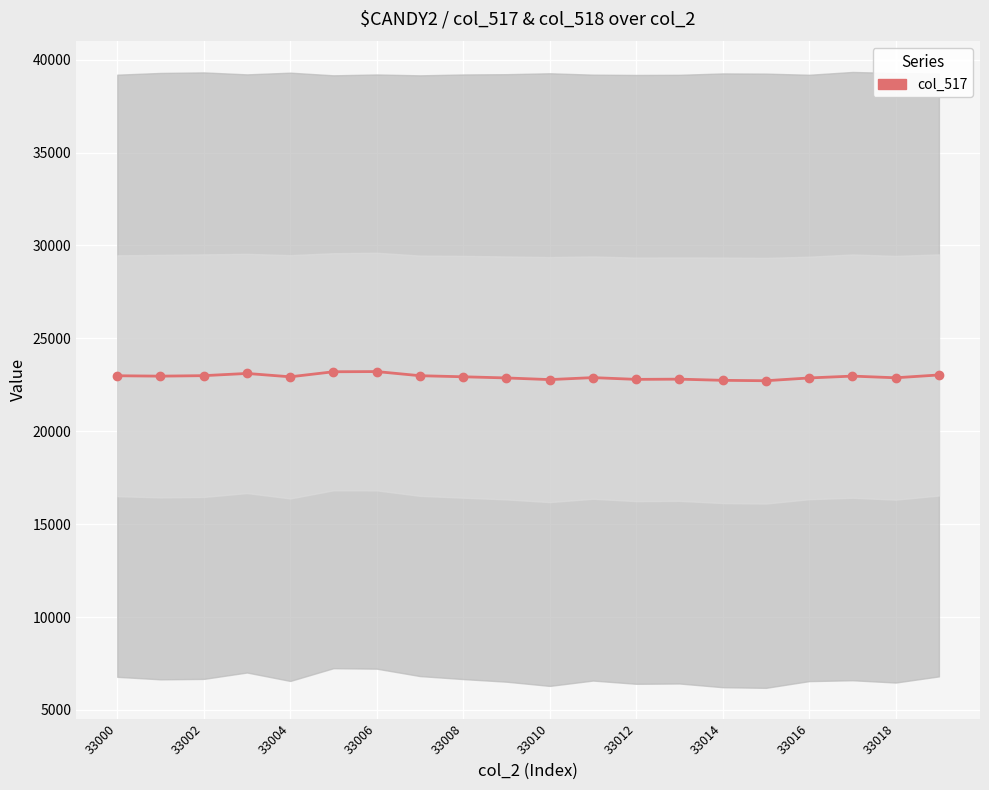

Reading left to right, extract all data points from this chart.

22988	22967	22993	23112	22931	23203	23213	22990	22933	22870	22781	22888	22793	22805	22742	22720	22870	22969	22879	23031